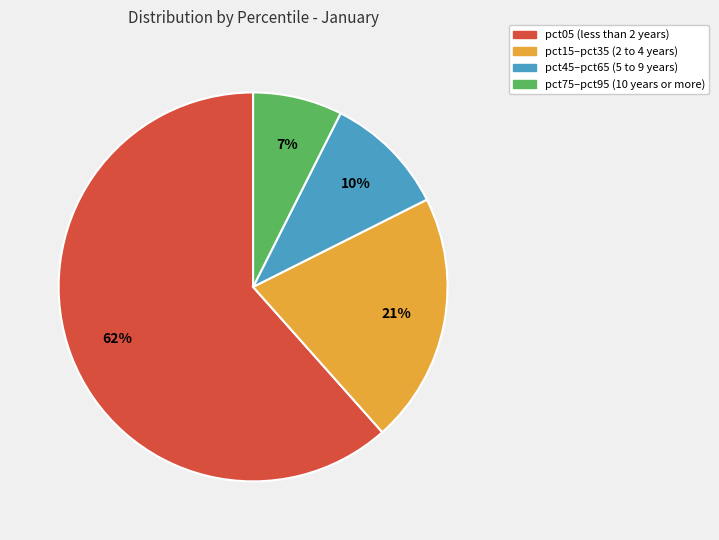

What percentage is the pct45–pct65 (5 to 9 years) slice, to the nearest percent?

10%